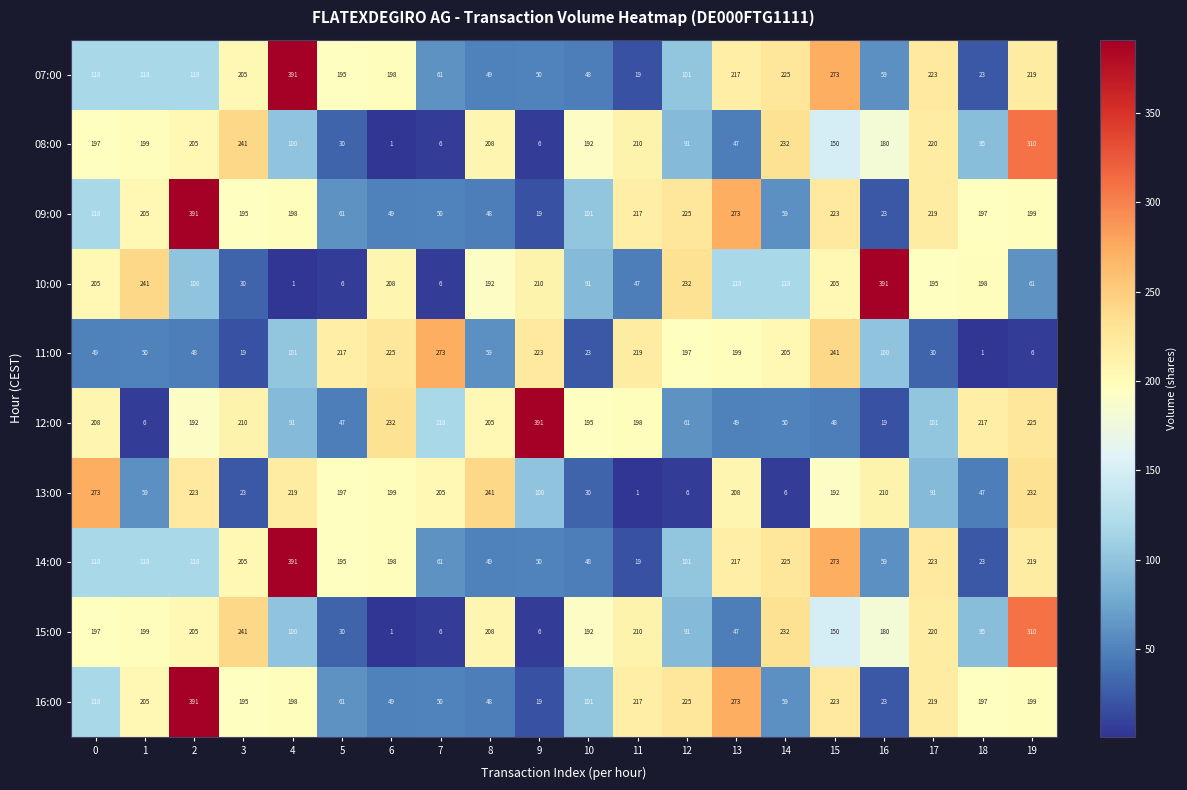

What is the spread (max minus min) of values at 12?

226